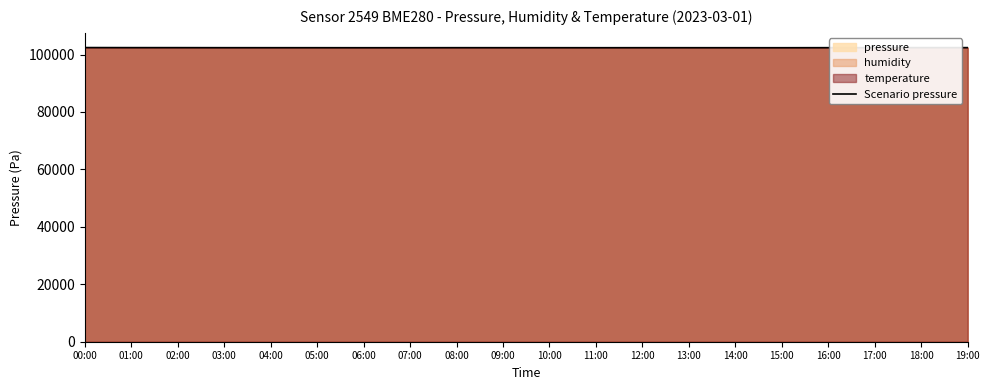

Reading right to left, transcribe all the data shown in this chart.

19:00=102414.4	18:00=102421.1	17:00=102410.3	16:00=102395.7	15:00=102377.3	14:00=102380.4	13:00=102384.1	12:00=102387.6	11:00=102381.0	10:00=102386.8	09:00=102388.4	08:00=102393.7	07:00=102380.4	06:00=102377.3	05:00=102385.4	04:00=102388.9	03:00=102393.5	02:00=102408.8	01:00=102413.8	00:00=102433.3